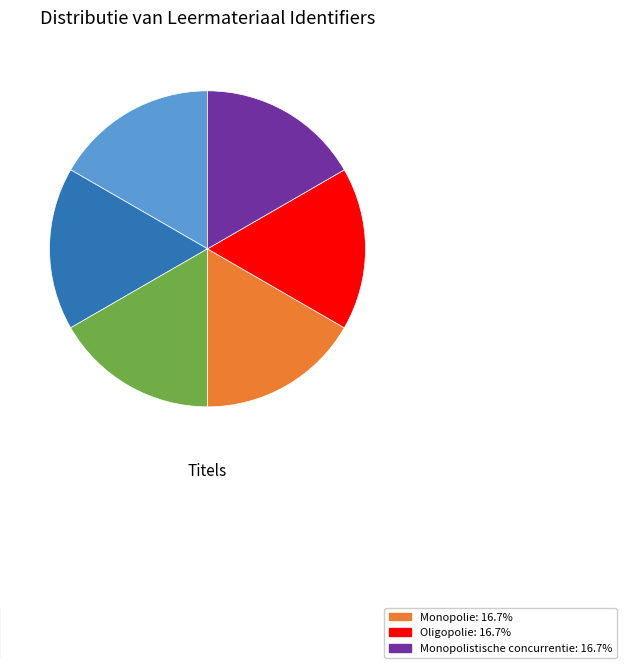

Is there any slice that represents more than half of the pie?

No